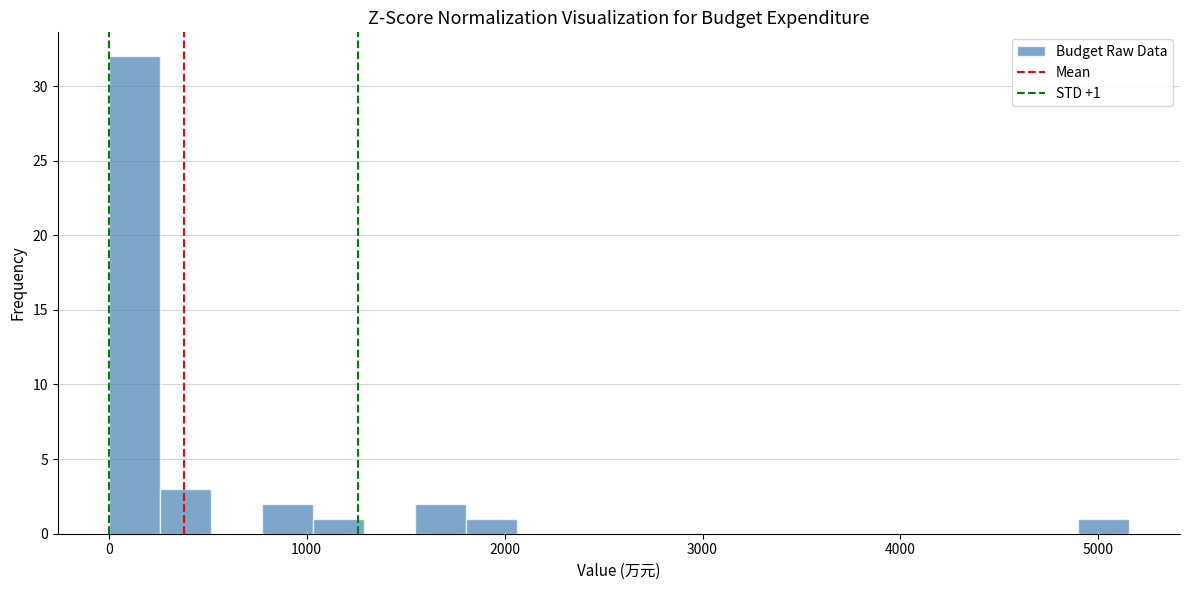

Around what value on the x-axis is the tallest bar? Give the approximate position of its centre, as read against the axis.

100